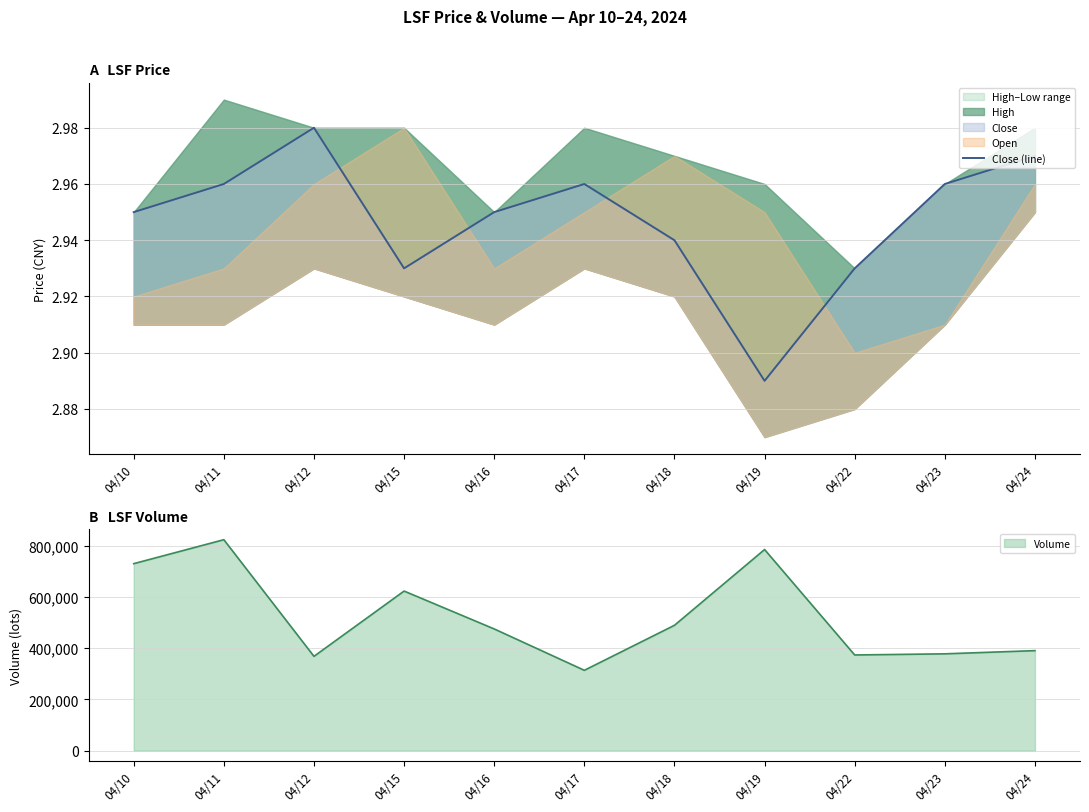

Reading left to right, extract all data points from this chart.

3.0	3.0	3.0	2.9	3.0	3.0	2.9	2.9	2.9	3.0	3.0